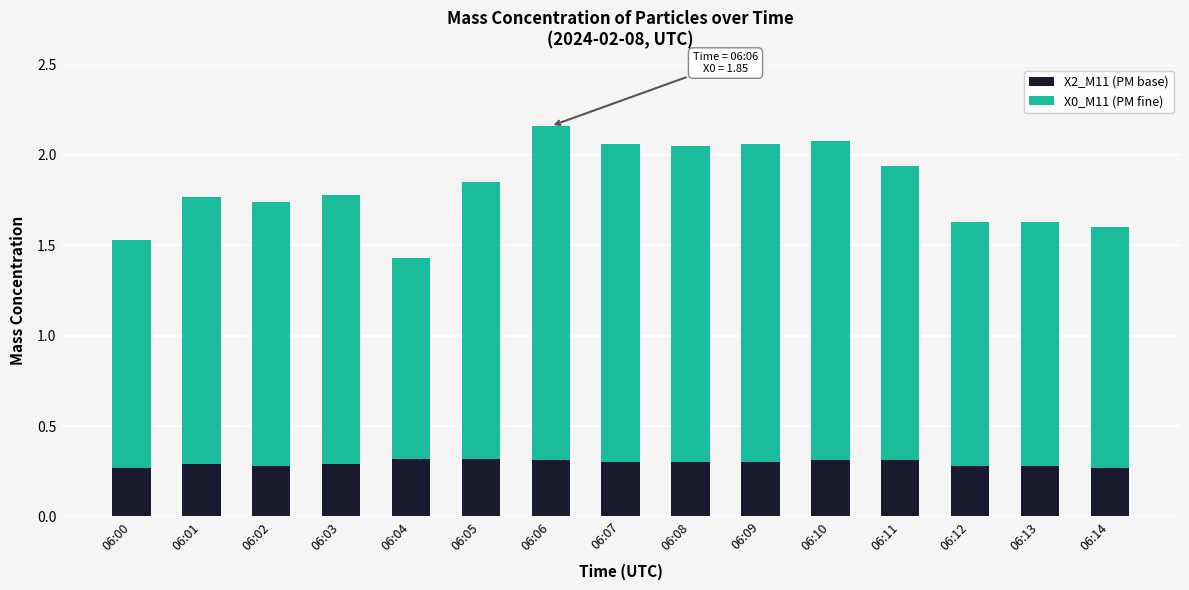

What is the total value across all series at 06:10?

2.1